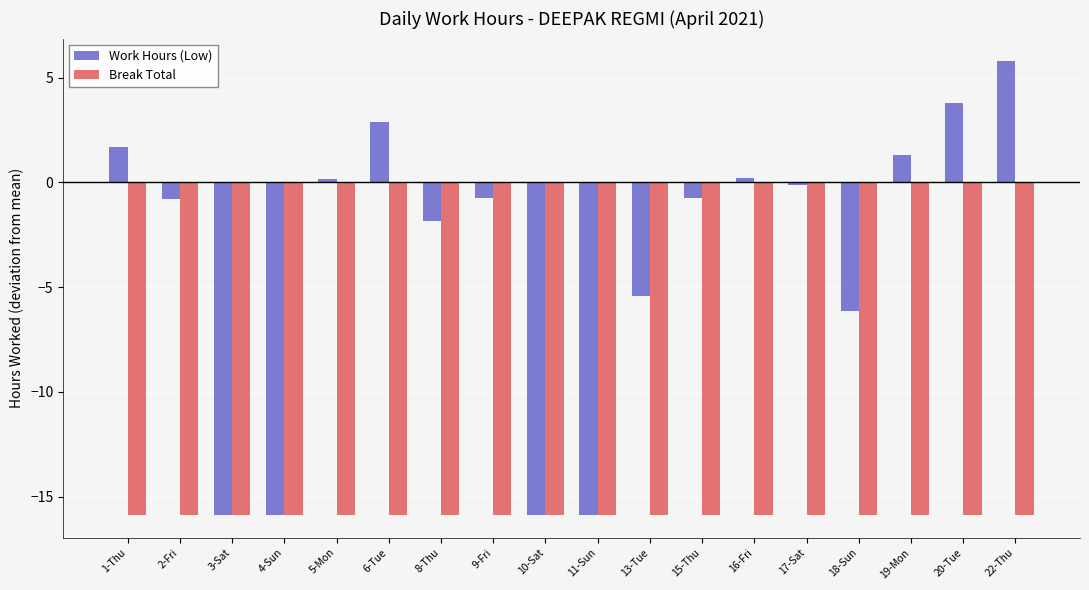

Rank the series by their maximum value, from lowest to highest.

Break Total, Work Hours (Low)